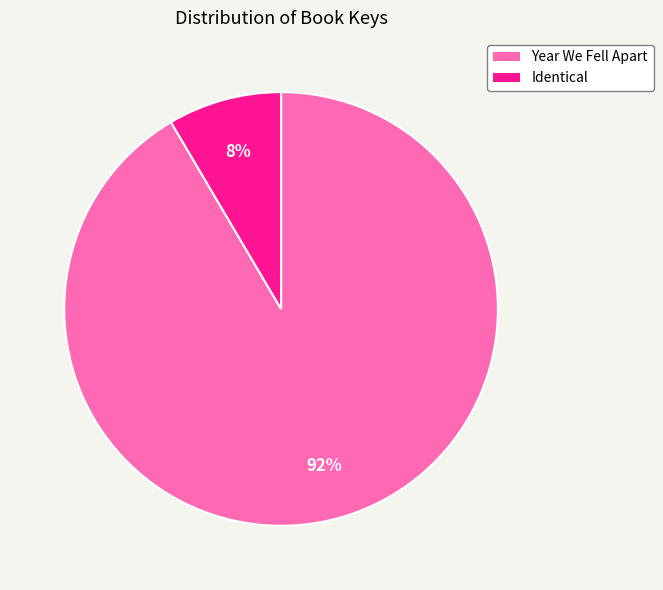

To the nearest percent, what is the average slice percentage?

50%